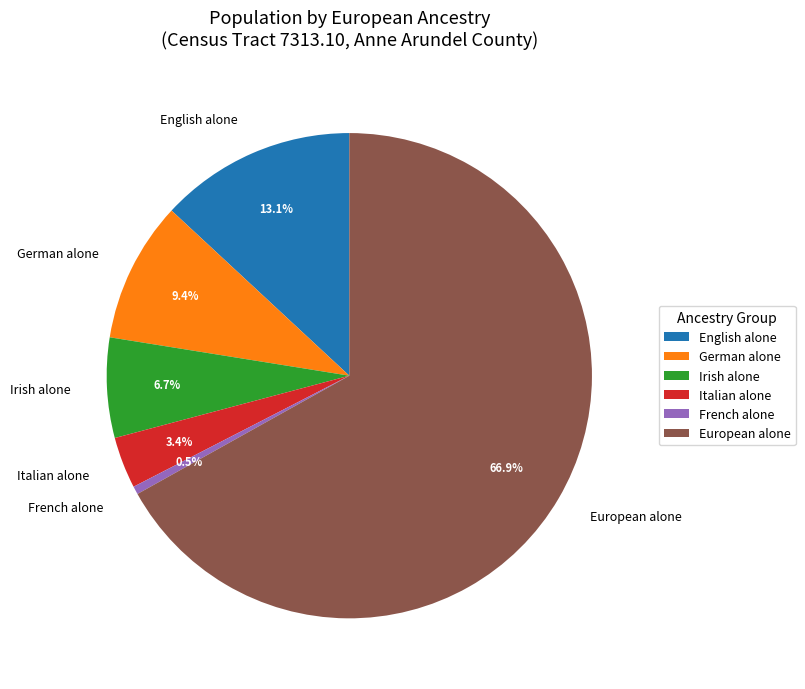

True or false: French alone accounts for 11% of the total.

False